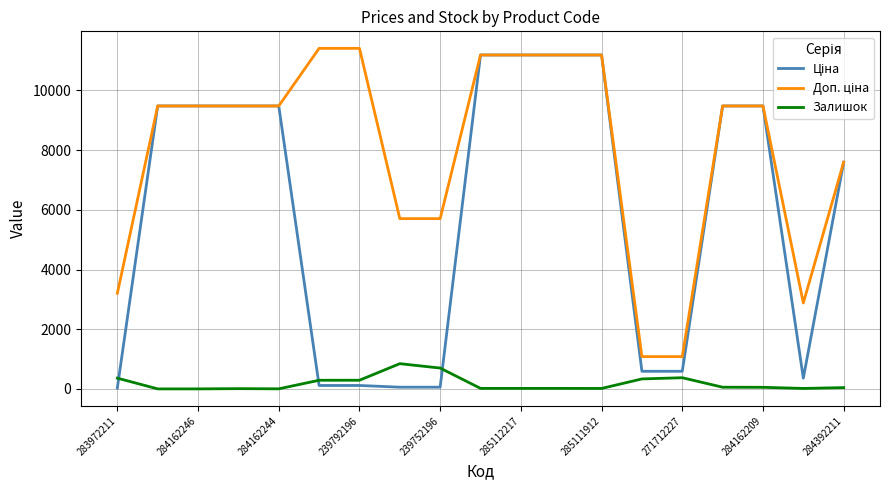

What is the average value of the Доп. ціна series?

7984.6